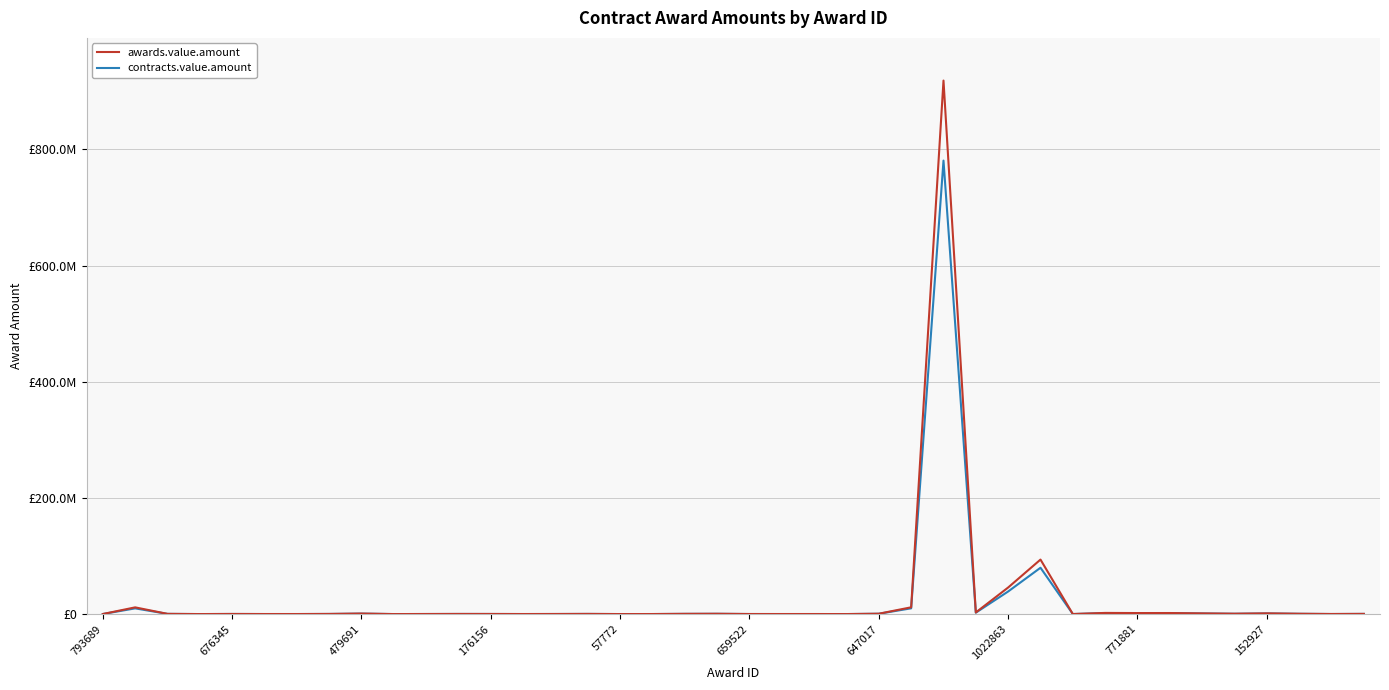

Does the chart display data point markers on the line(s)?

No